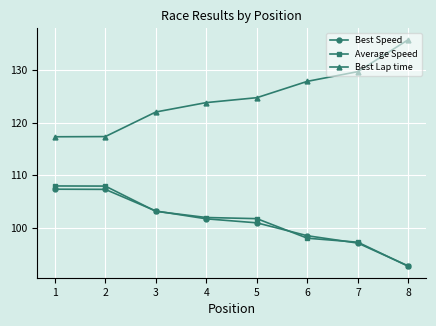

True or false: Best Speed has a value of 53.3 at 8.

False